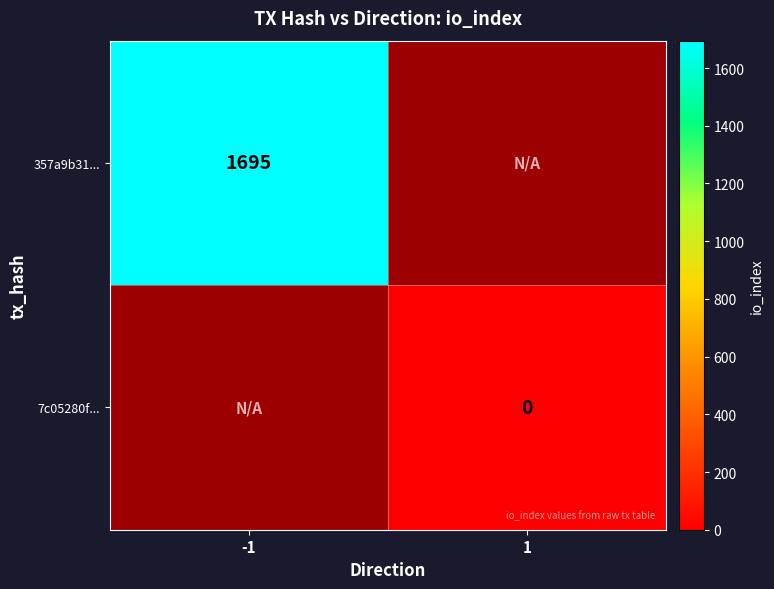

How many values in 7c05280f... are above zero?

1